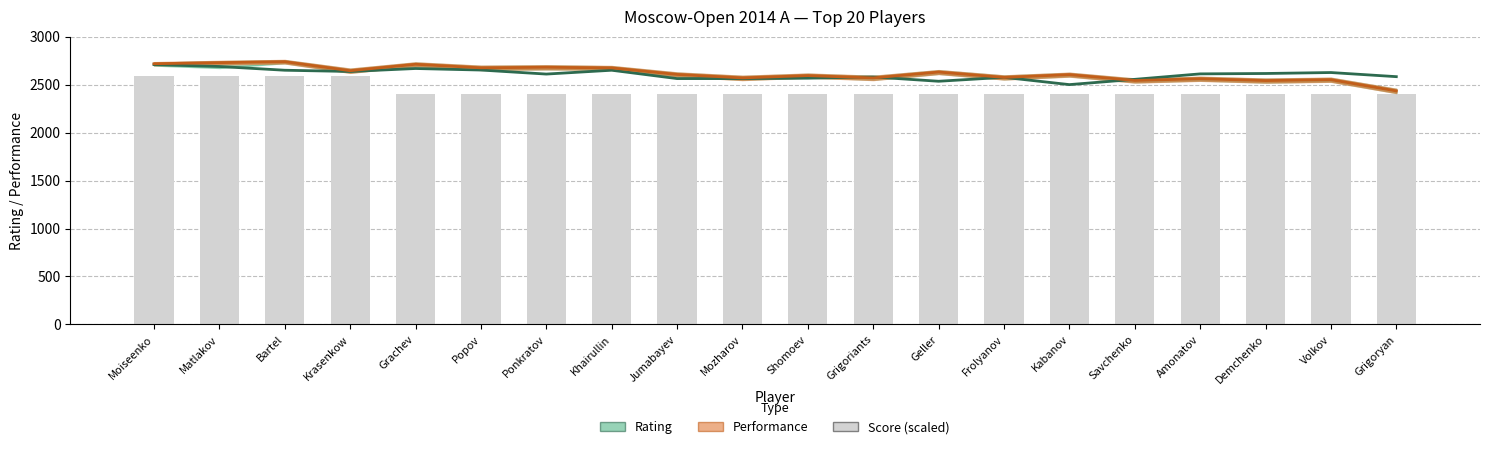

Which series has the largest total across all categories?

Performance